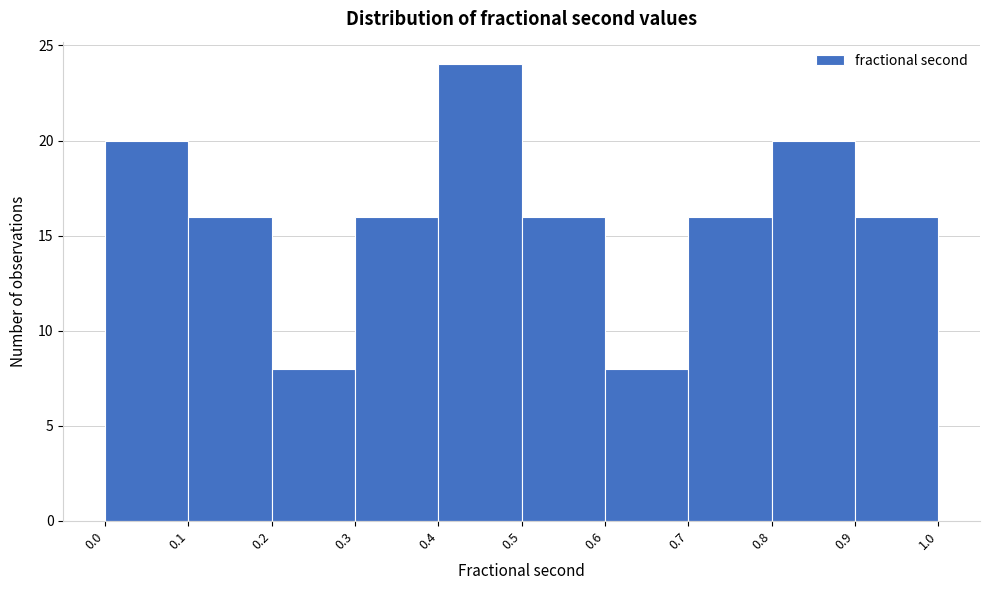

Reading left to right, transcribe this chart: for each bar, give the range it covers on the x-axis and its height. The values are not printed on the chart, so give them approximately, as read against the axis.

0.0 to 0.1: 20
0.1 to 0.2: 16
0.2 to 0.3: 8
0.3 to 0.4: 16
0.4 to 0.5: 24
0.5 to 0.6: 16
0.6 to 0.7: 8
0.7 to 0.8: 16
0.8 to 0.9: 20
0.9 to 1.0: 16